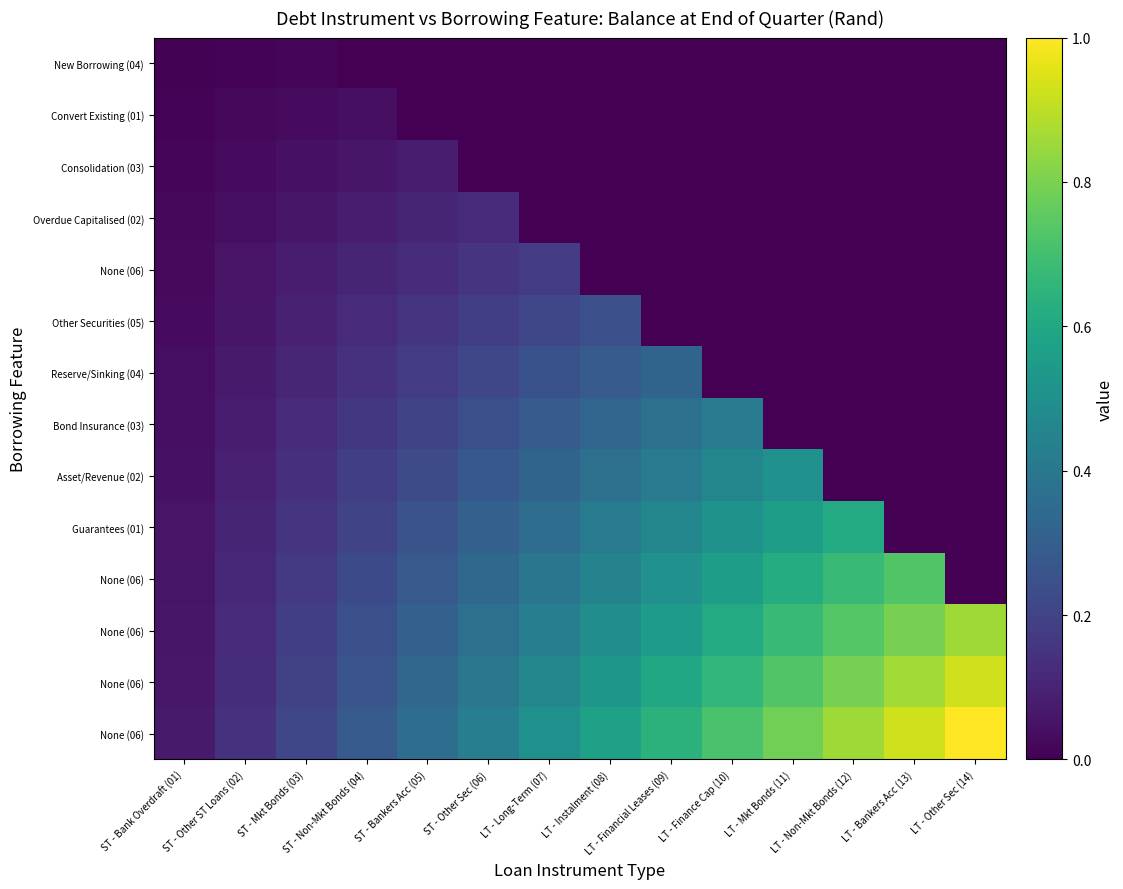

At how many categories does at least one series exceed 0?

14